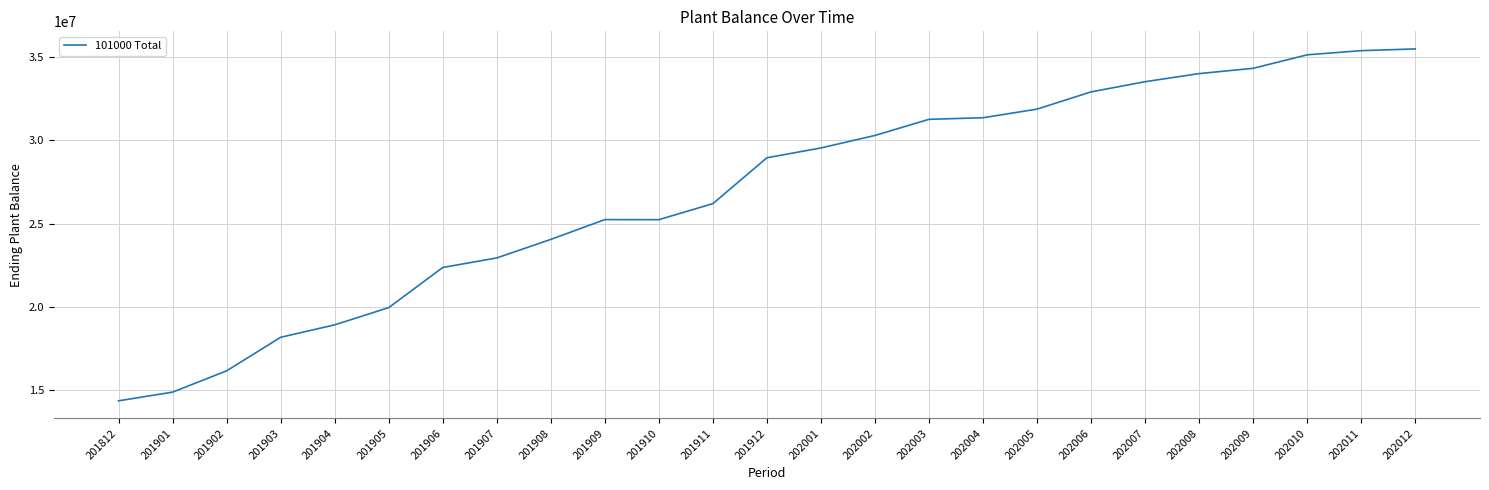

How many lines are shown in the chart?

1